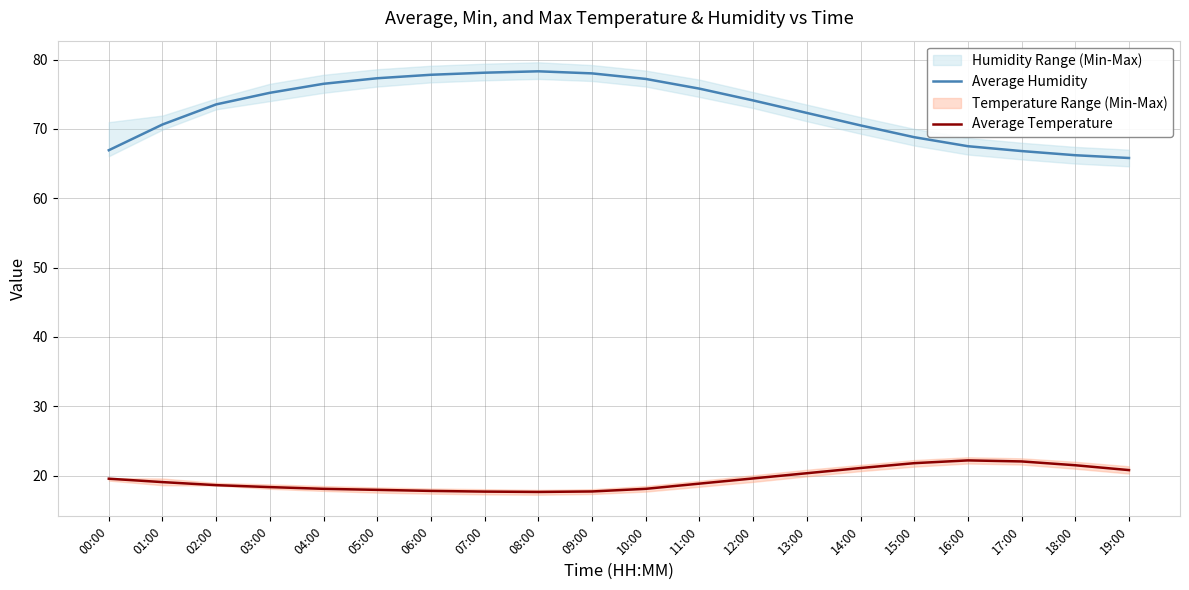

True or false: Average Humidity and Average Temperature intersect in this chart.

False